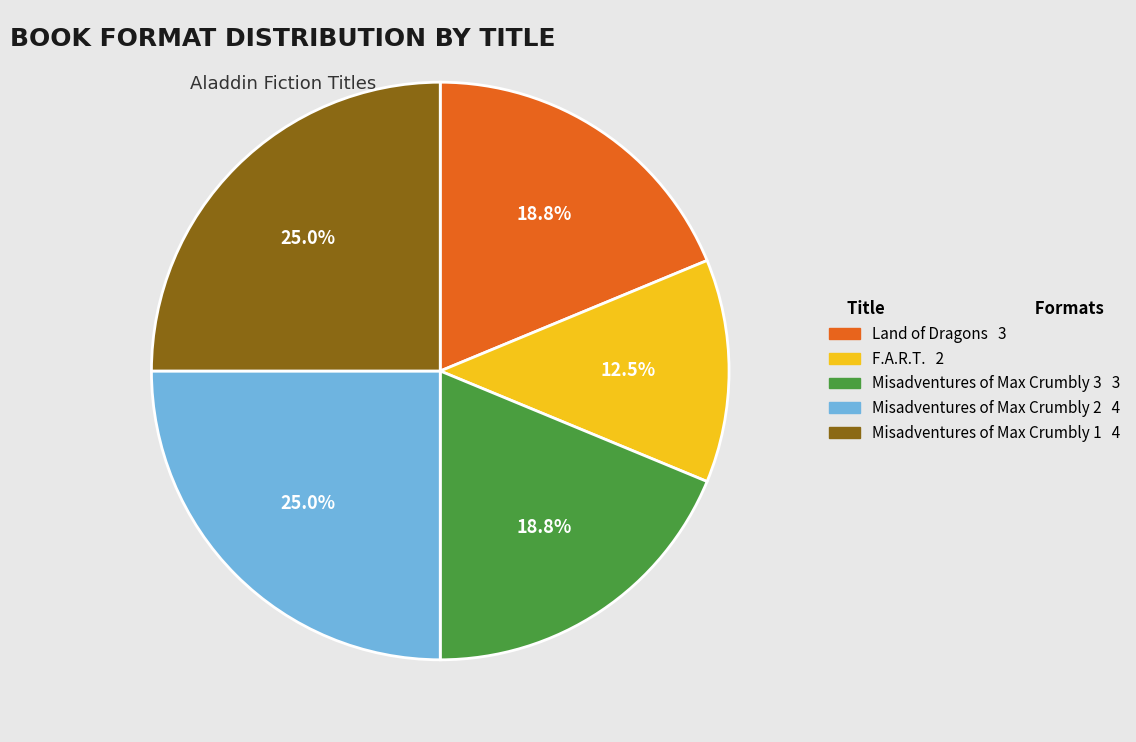

Does Land of Dragons account for over 50% of the chart?

No